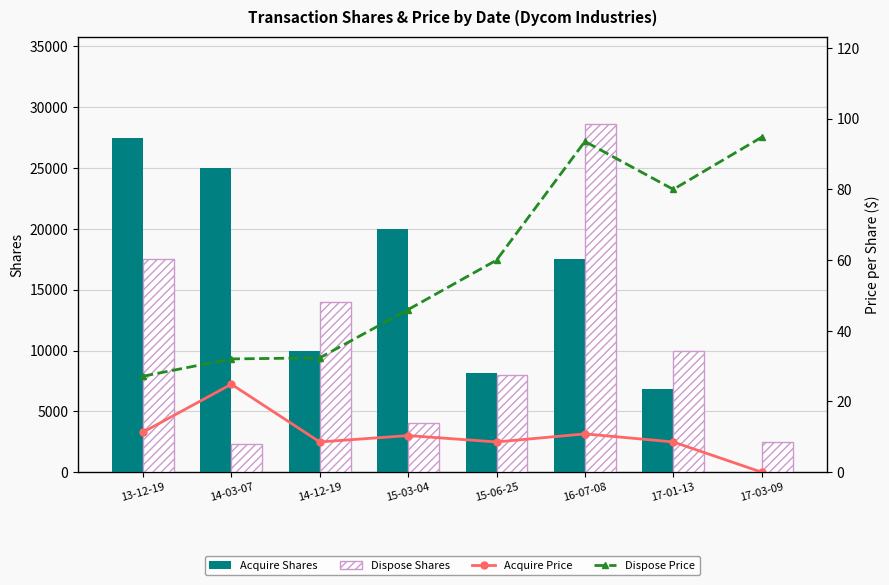

Reading left to right, what are all the values shown in this chart?

Acquire Shares: 27500.0	25000.0	10000.0	20000.0	8147.0	17500.0	6853.0	0.0
Dispose Shares: 17493.0	2297.0	13976.0	4020.0	7961.0	28642.0	10000.0	2500.0
Acquire Price: 11.3	24.9	8.6	10.4	8.6	10.8	8.6	0.0
Dispose Price: 27.2	32.0	32.3	46.0	60.0	93.6	80.0	94.8